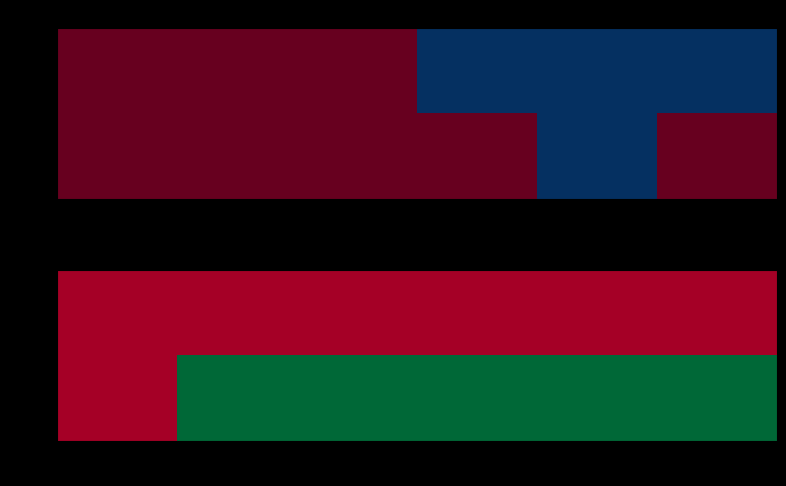

Which series has the widest spread of values?

6186